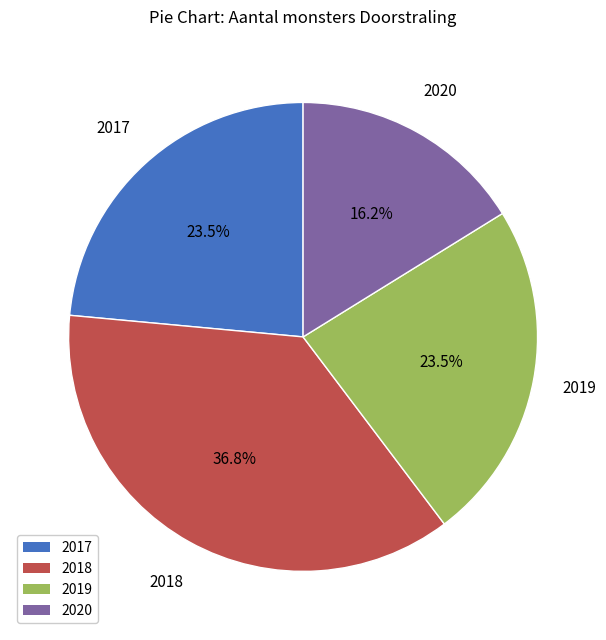

Is it true that 2017 is 29% of the pie?

False